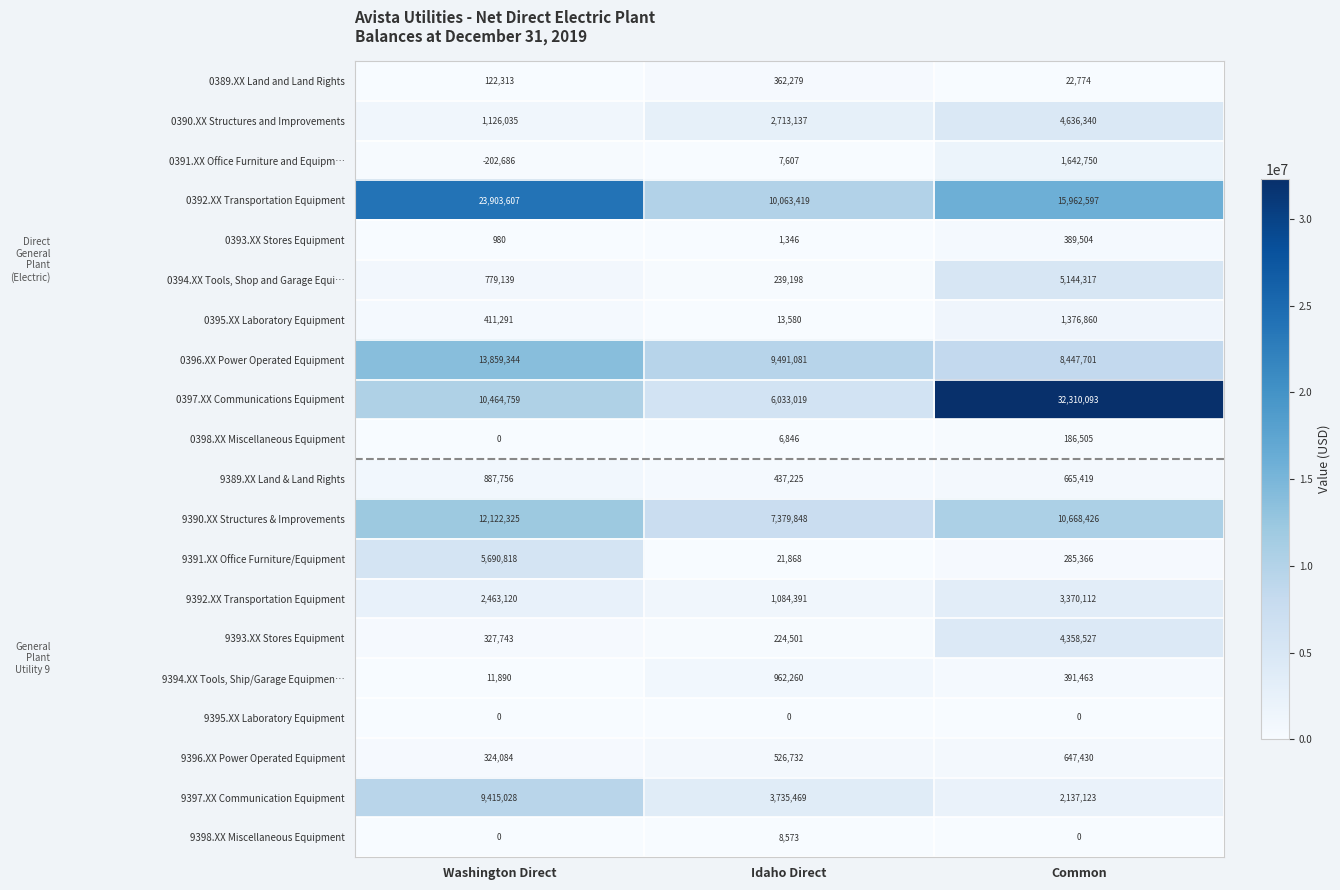

True or false: 9398.XX Miscellaneous Equipment has a value of 13252 at Idaho Direct.

False